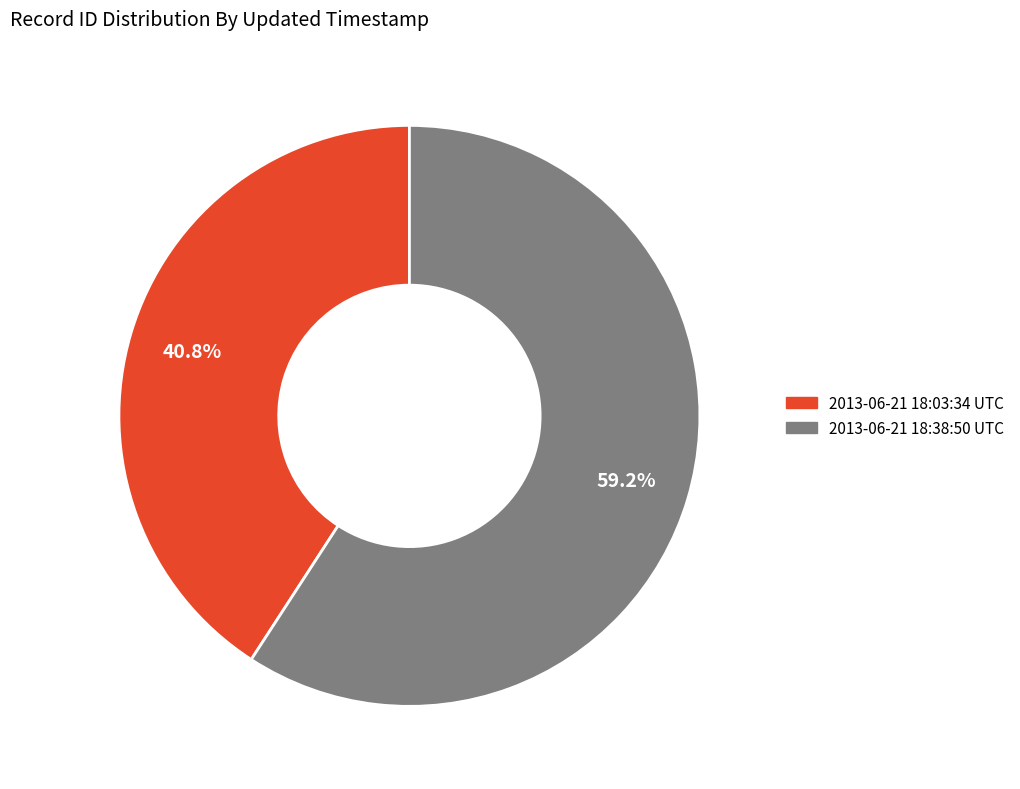

To the nearest percent, what is the average slice percentage?

50%